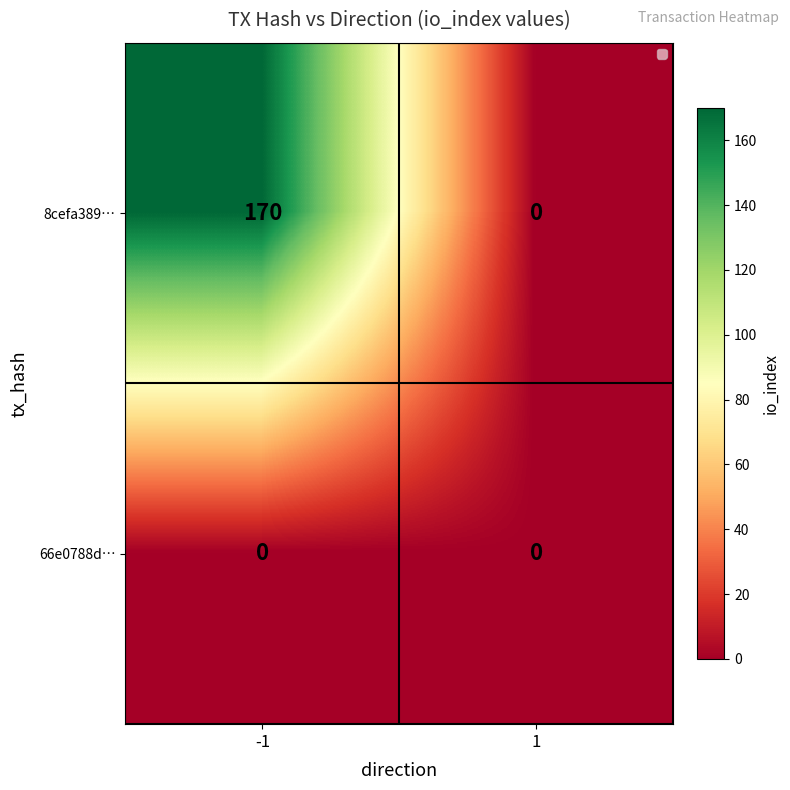

How many distinct data groups are displayed?

2